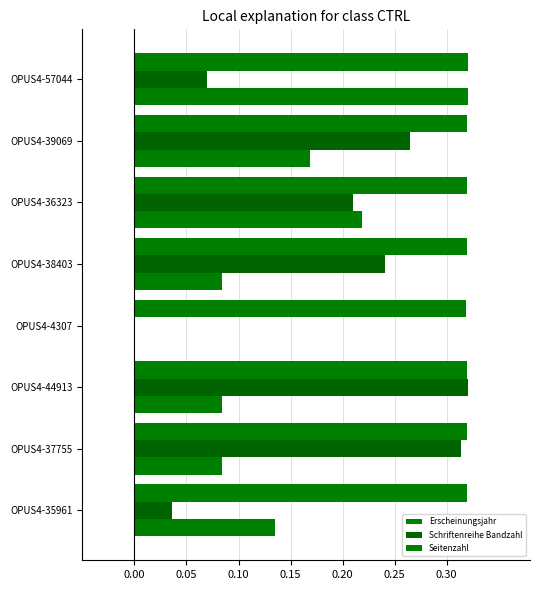

Count the number of data series in this chart.

3